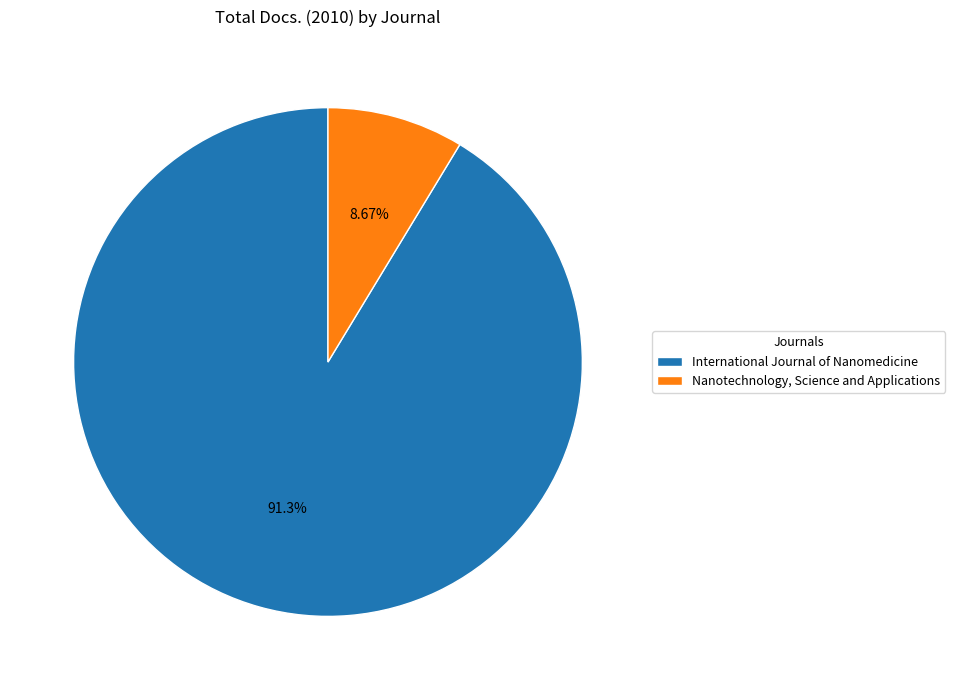

Is Nanotechnology, Science and Applications the majority of the pie?

No